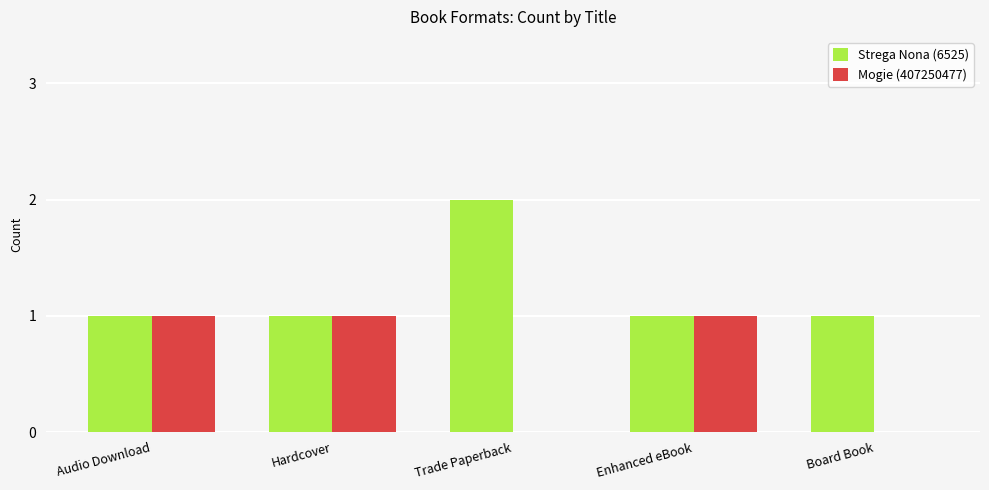

What is the approximate value of Strega Nona (6525) at Hardcover?

1